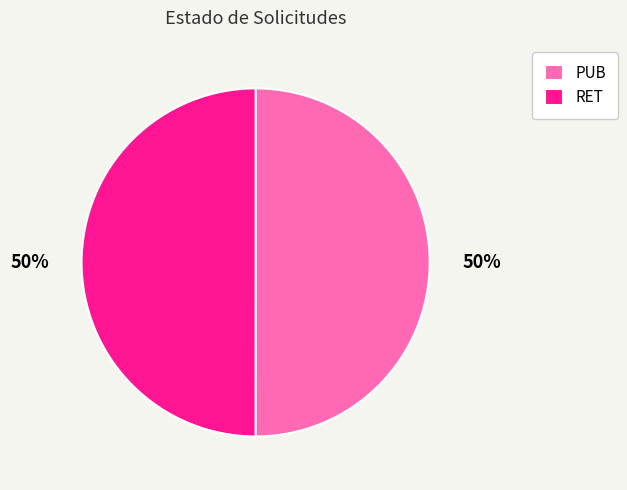

What percentage is the RET slice, to the nearest percent?

50%